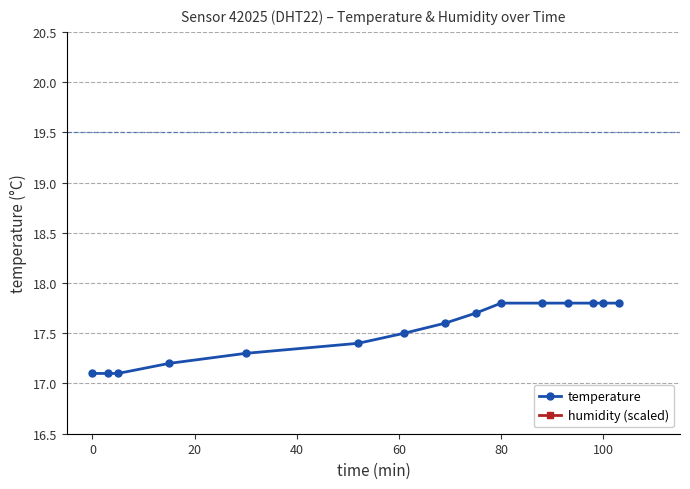

The value of temperature at 0 is 11.6. True or false?

False